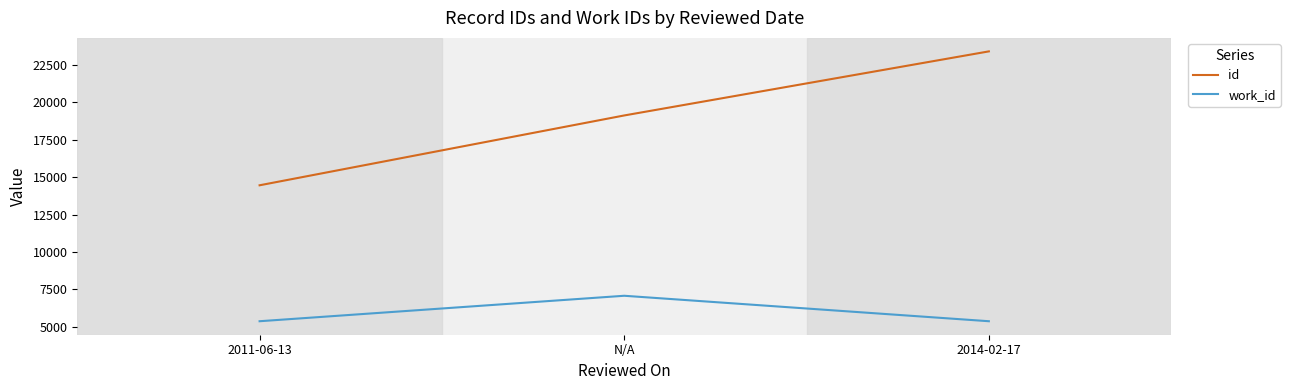

The work_id series shows 9297 at 2014-02-17. True or false?

False